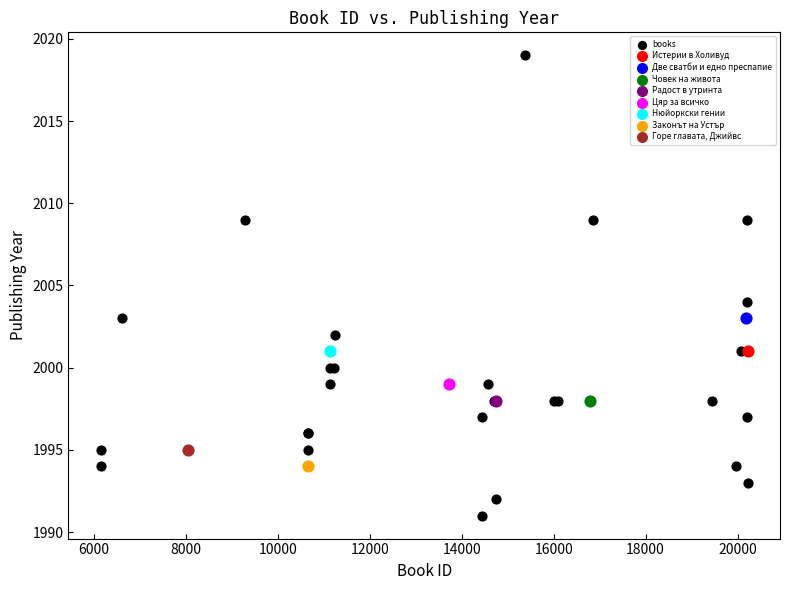

What are all the series names shown in the legend?

books, Истерии в Холивуд, Две сватби и едно преспапие, Човек на живота, Радост в утринта, Цяр за всичко, Нюйоркски гении, Законът на Устър, Горе главата, Джийвс